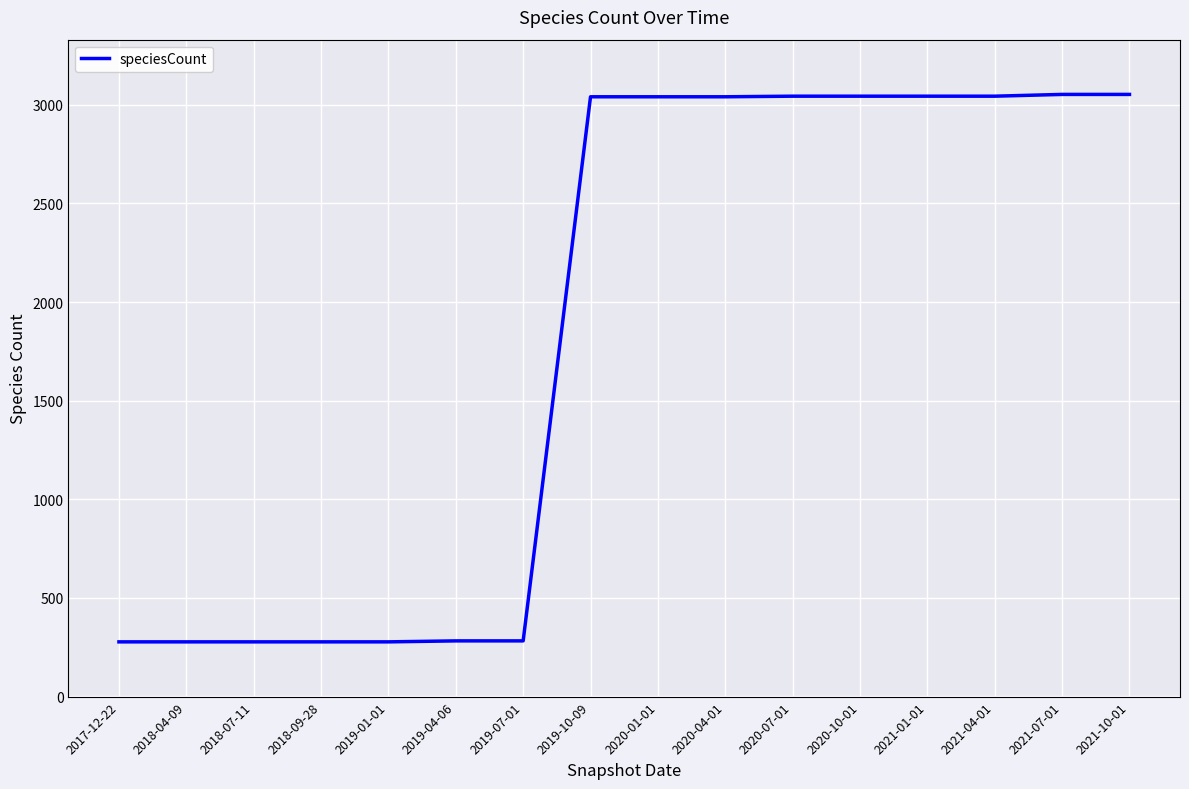

Which has a higher value, 2019-04-06 or 2020-01-01?

2020-01-01